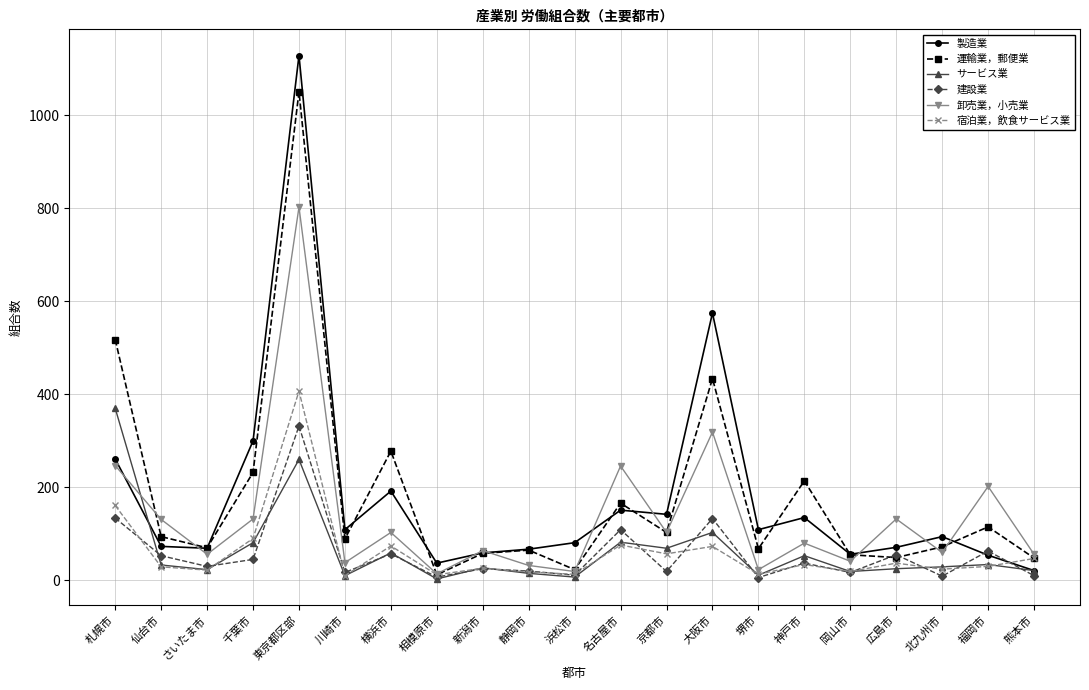

True or false: 宿泊業，飲食サービス業 has more than 1 interior local peaks.

True